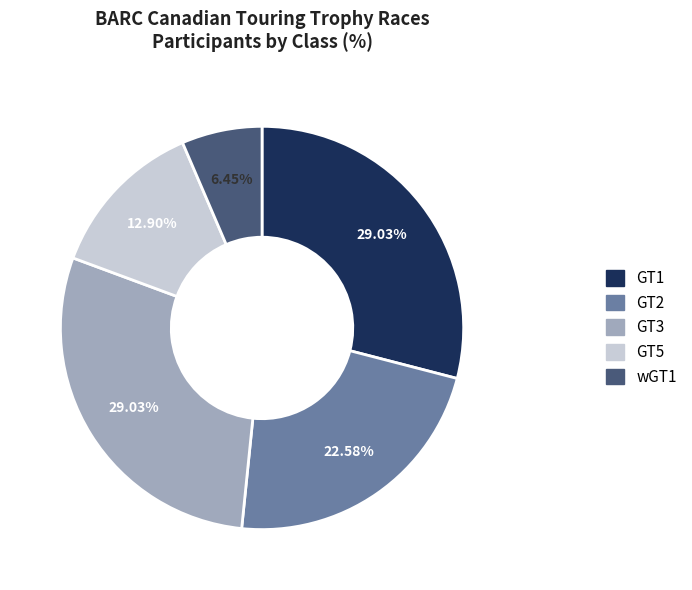

To the nearest percent, what percentage of the pie is GT3?

29%